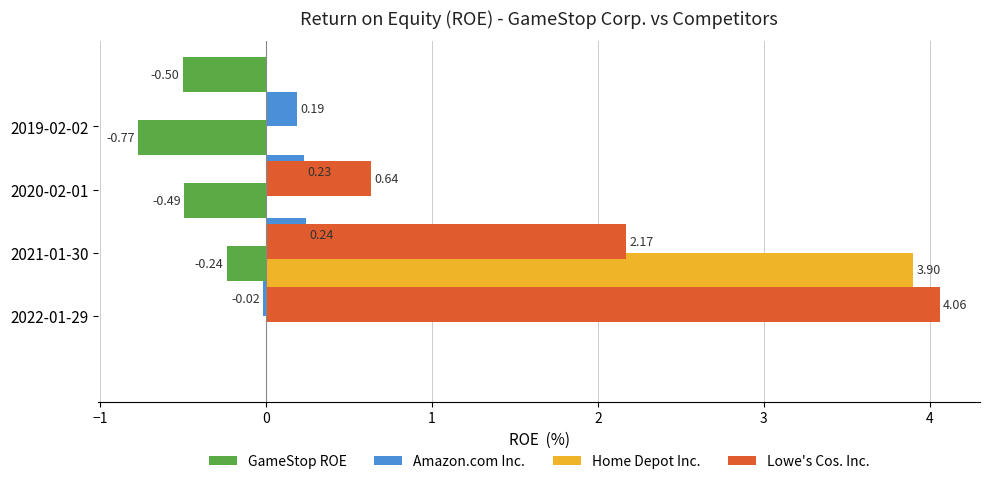

What is the smallest value displayed?

-0.8